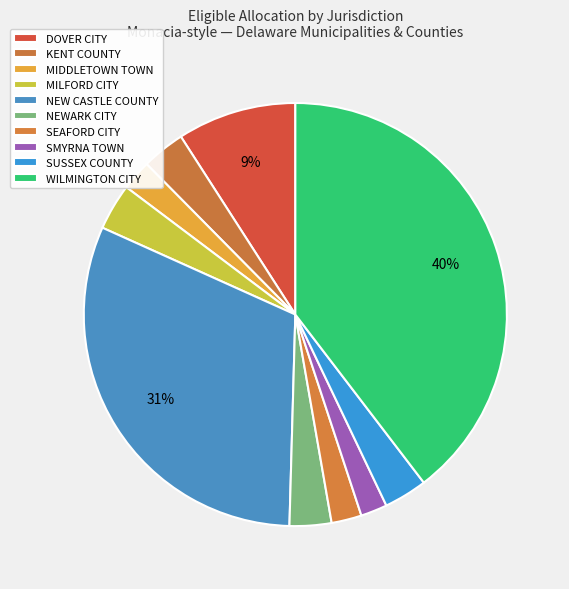

How many slices are in this pie chart?

10